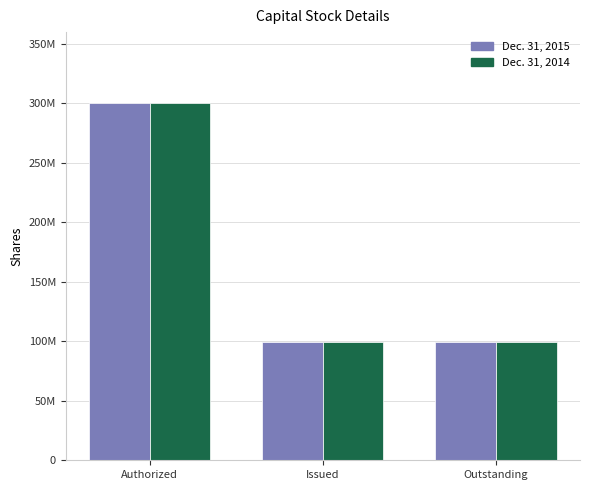

Which has a higher value, Issued or Outstanding?

Issued